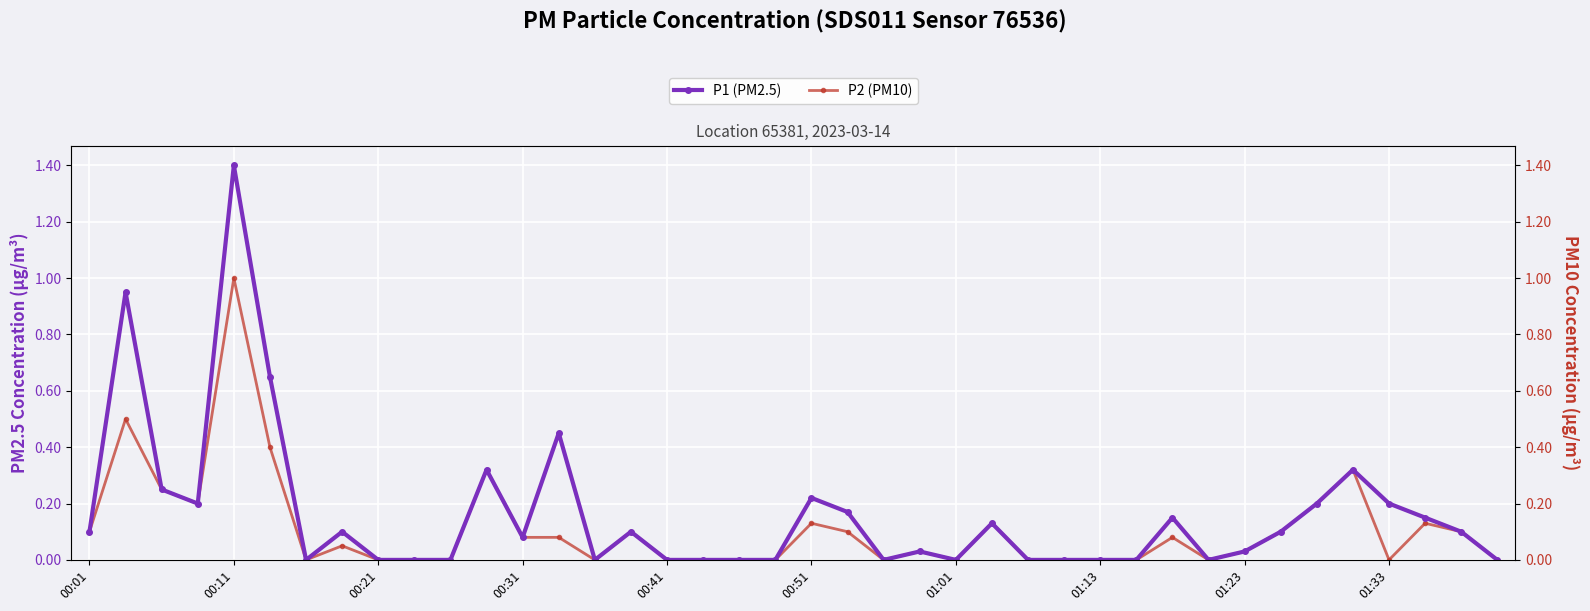

The P1 (PM2.5) series shows 0.1 at 00:31. True or false?

False